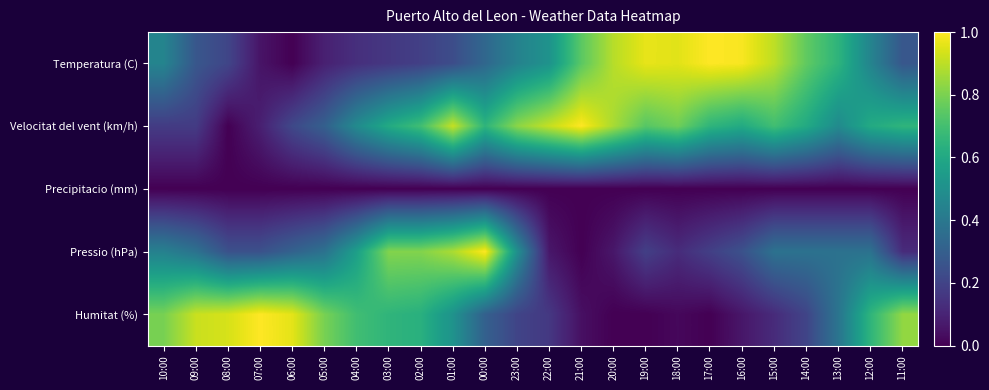

At 07:00, list the series in order from smallest to largest.

Precipitacio (mm), Temperatura (C), Velocitat del vent (km/h), Pressio (hPa), Humitat (%)